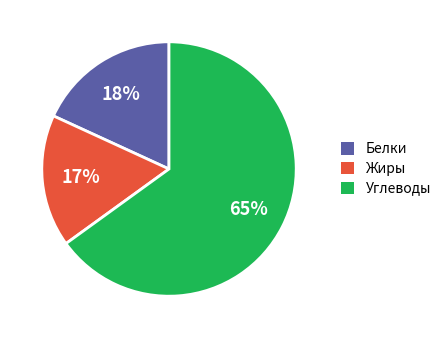

Which slice is the smallest?

Жиры